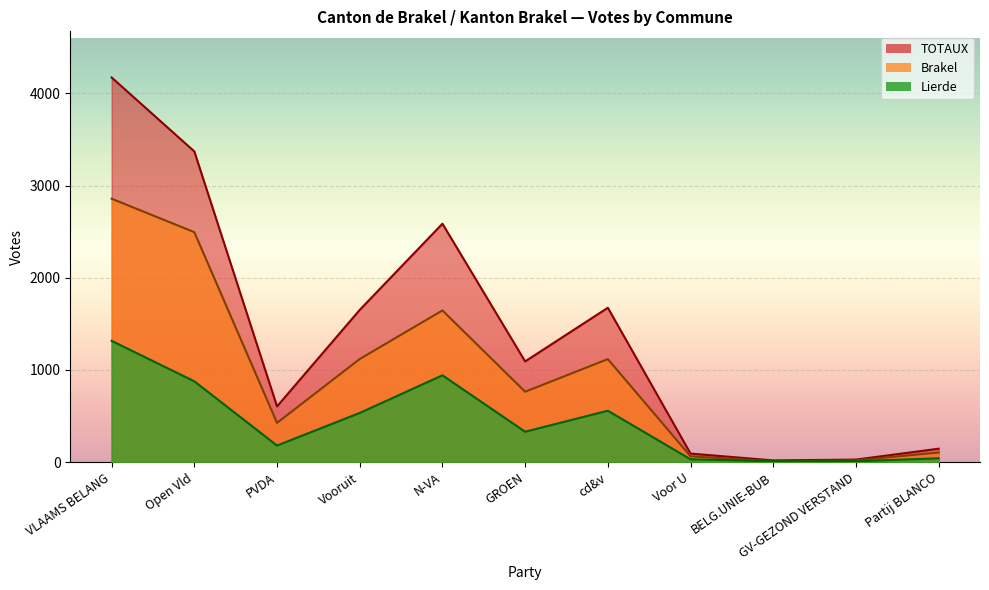

Between Vooruit and N-VA, which series saw the biggest shift?

TOTAUX